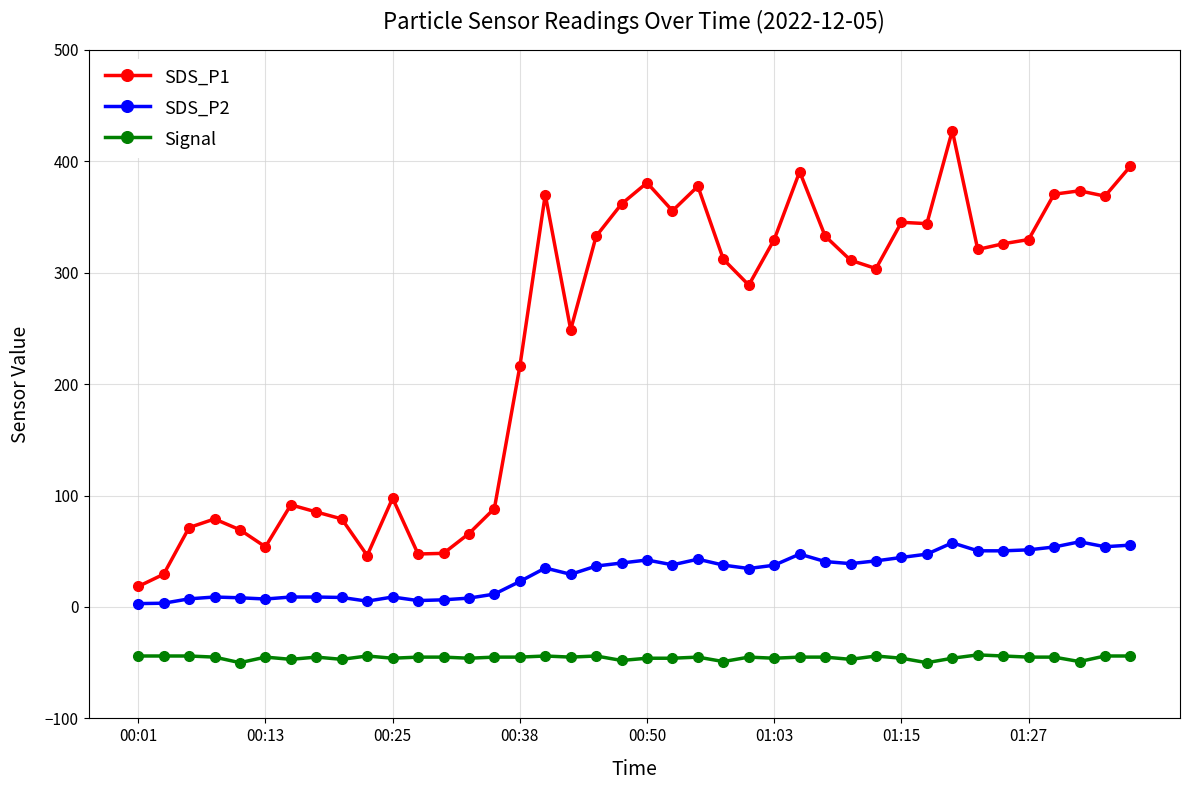

What is the average value of the SDS_P1 series?

237.2